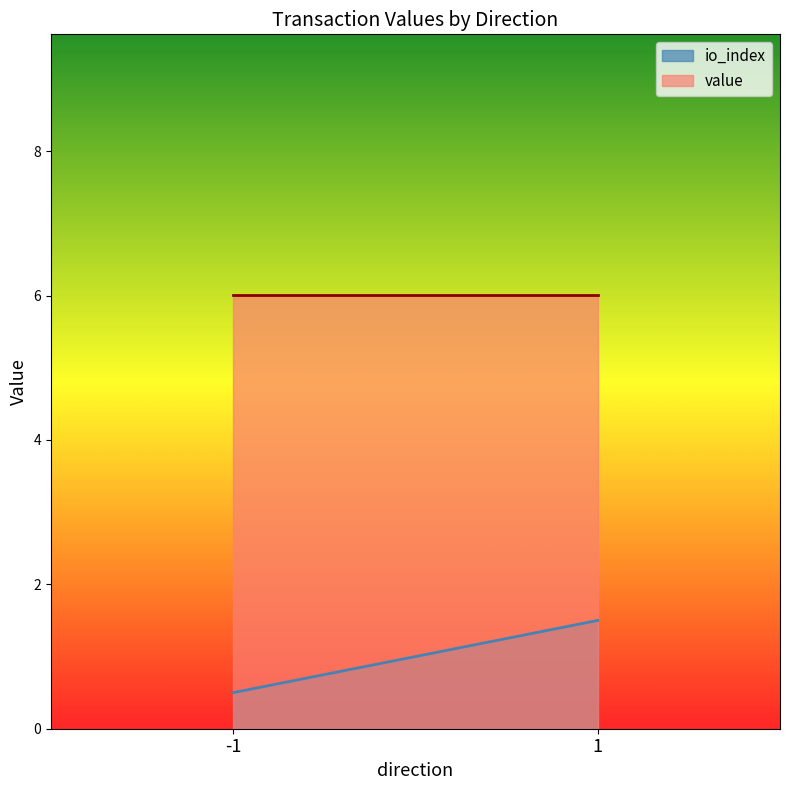

The io_index series shows 1.5 at 1. True or false?

True